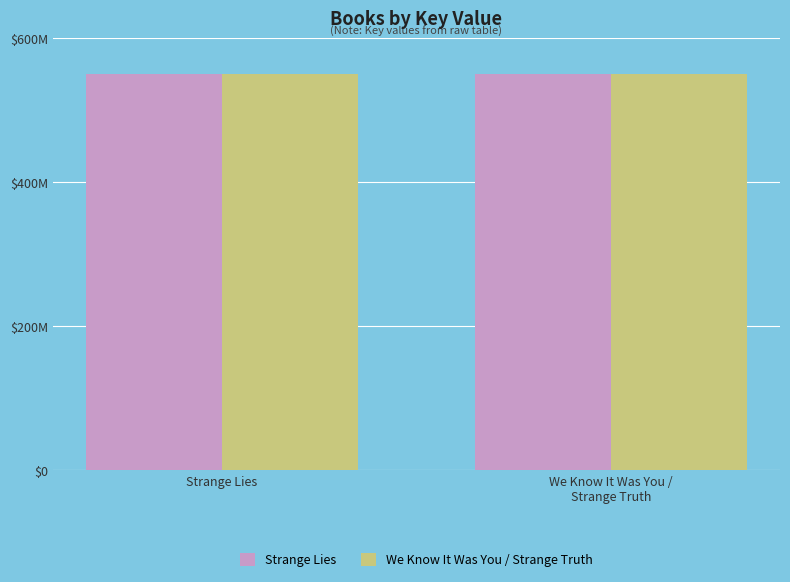

Which series has the largest total across all categories?

Strange Lies